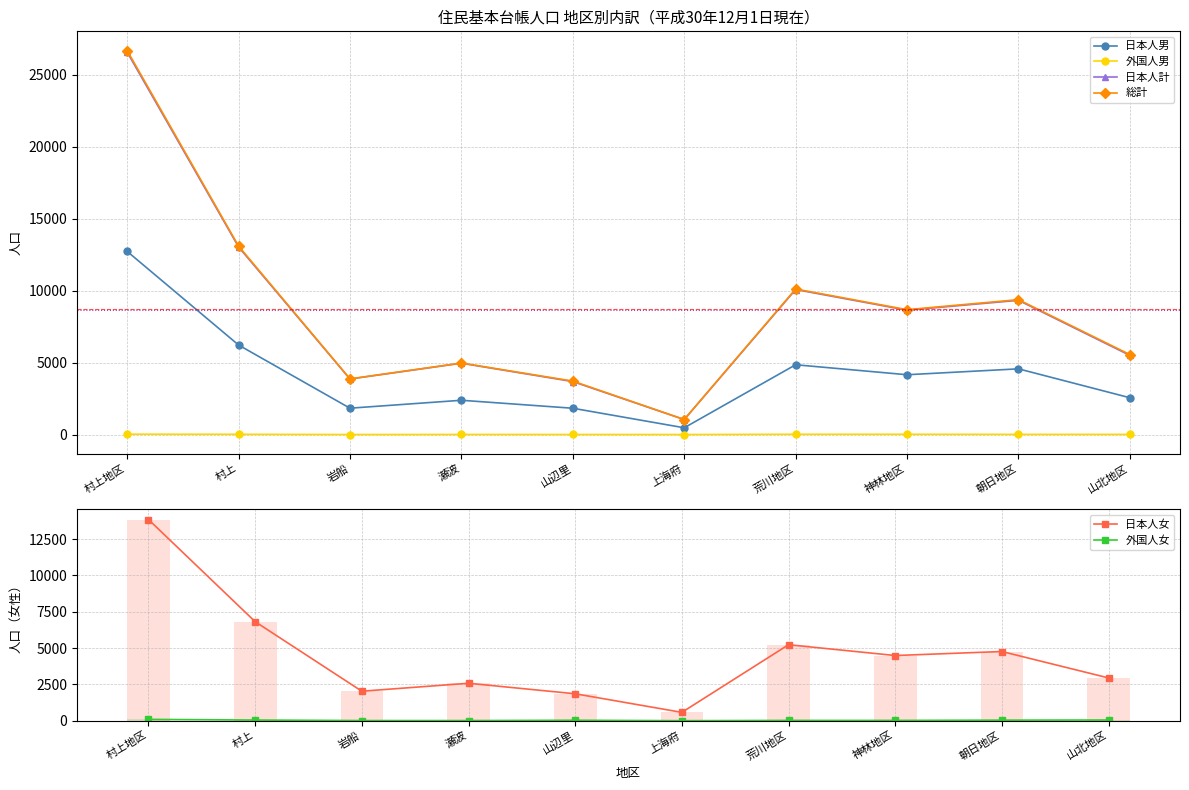

Reading left to right, extract all data points from this chart.

日本人男: 12733	6223	1831	2382	1828	469	4851	4157	4567	2558
外国人男: 25	17	0	5	3	0	19	18	11	10
日本人女: 13847	6816	2029	2576	1853	573	5229	4486	4762	2944
外国人女: 91	44	9	8	30	0	19	19	37	47
日本人計: 26580	13039	3860	4958	3681	1042	10080	8643	9329	5502
総計: 26696	13100	3869	4971	3714	1042	10118	8680	9377	5559